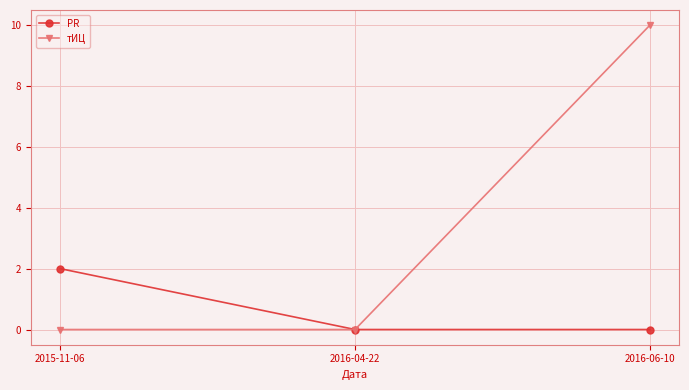

How many series are shown in this chart?

2